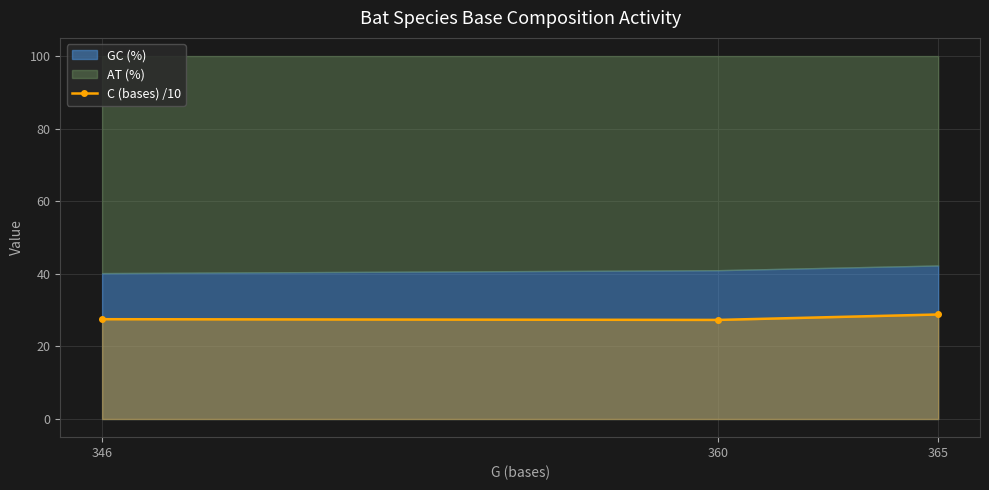

What is the value of the 3rd point from the left?

28.8